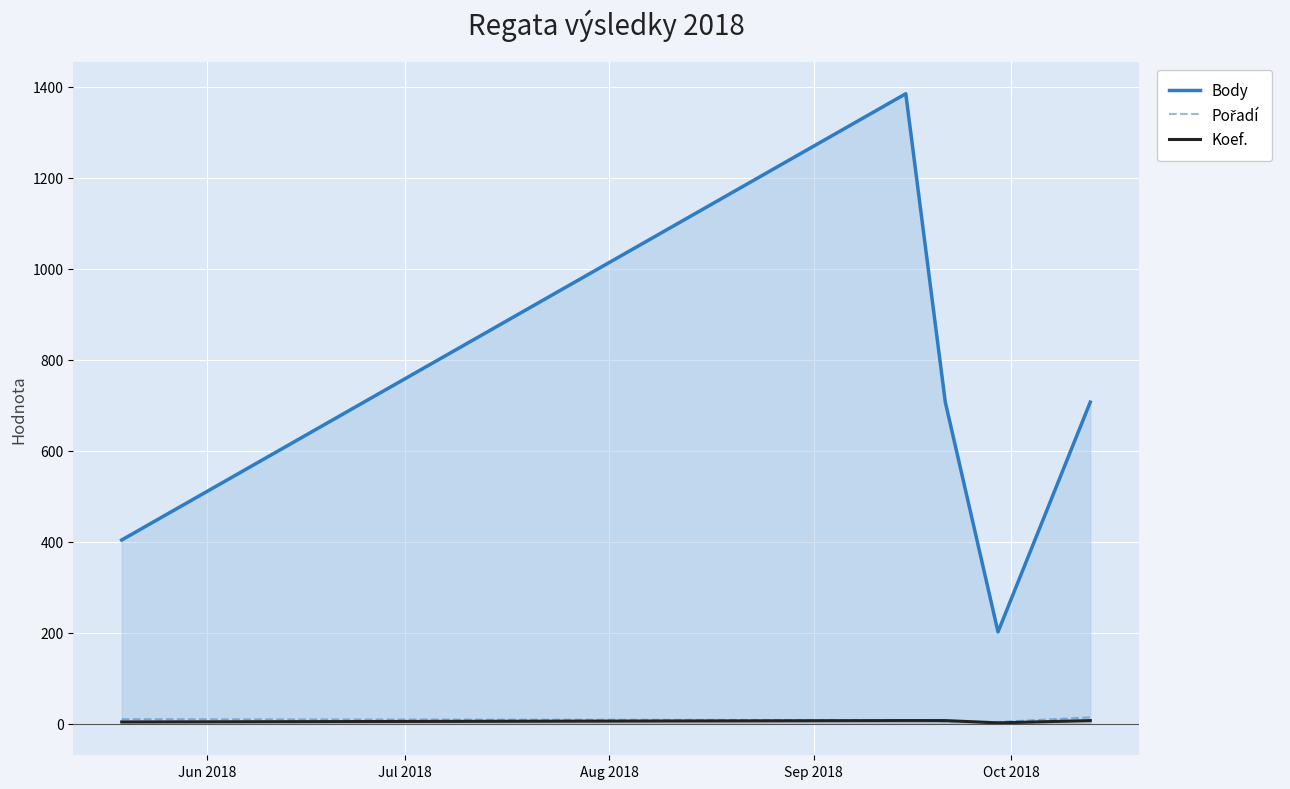

What is the greatest value displayed?

1385